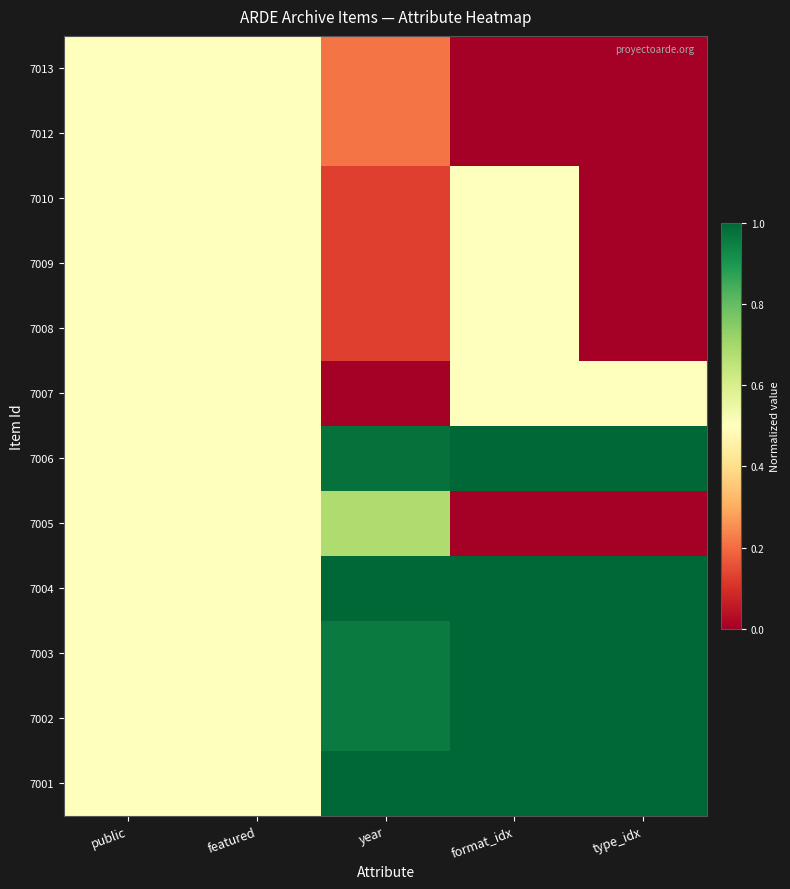

Reading left to right, transcribe all the data shown in this chart.

7013: public=0.5	featured=0.5	year=0.2	format_idx=0.0	type_idx=0.0
7012: public=0.5	featured=0.5	year=0.2	format_idx=0.0	type_idx=0.0
7010: public=0.5	featured=0.5	year=0.1	format_idx=0.5	type_idx=0.0
7009: public=0.5	featured=0.5	year=0.1	format_idx=0.5	type_idx=0.0
7008: public=0.5	featured=0.5	year=0.1	format_idx=0.5	type_idx=0.0
7007: public=0.5	featured=0.5	year=0.0	format_idx=0.5	type_idx=0.5
7006: public=0.5	featured=0.5	year=1.0	format_idx=1.0	type_idx=1.0
7005: public=0.5	featured=0.5	year=0.7	format_idx=0.0	type_idx=0.0
7004: public=0.5	featured=0.5	year=1.0	format_idx=1.0	type_idx=1.0
7003: public=0.5	featured=0.5	year=1.0	format_idx=1.0	type_idx=1.0
7002: public=0.5	featured=0.5	year=1.0	format_idx=1.0	type_idx=1.0
7001: public=0.5	featured=0.5	year=1.0	format_idx=1.0	type_idx=1.0